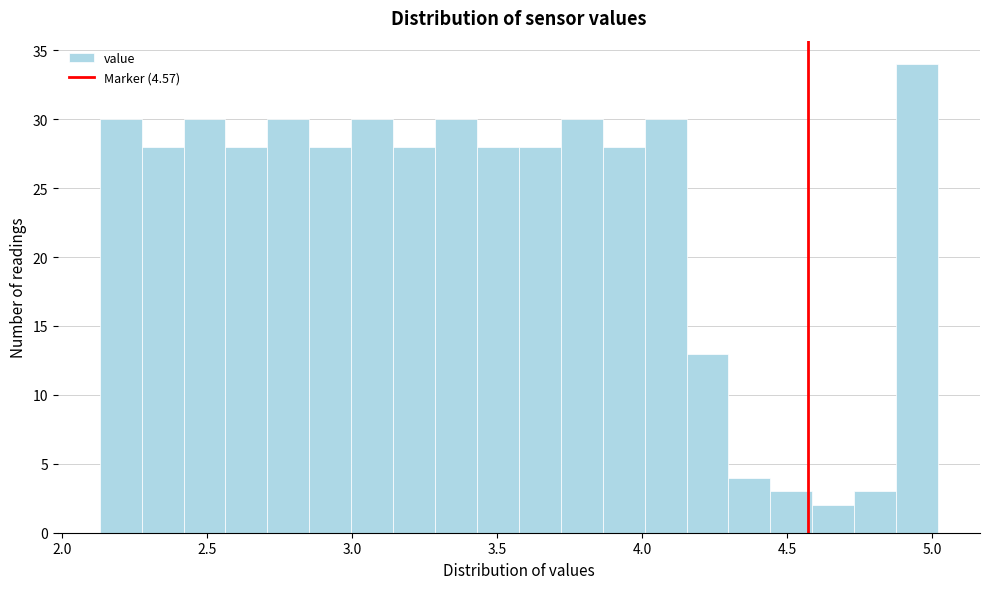

Around what value on the x-axis is the tallest bar? Give the approximate position of its centre, as read against the axis.

4.95